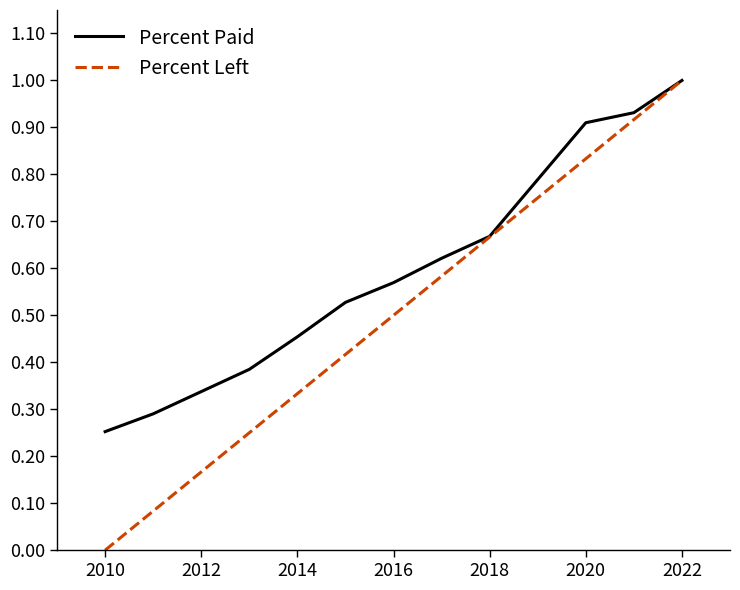

What are all the series names shown in the legend?

Percent Paid, Percent Left